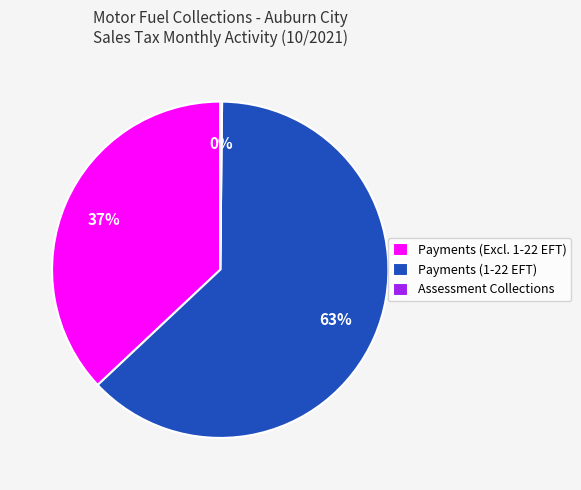

Which category has the biggest portion of the pie?

Payments (1-22 EFT)